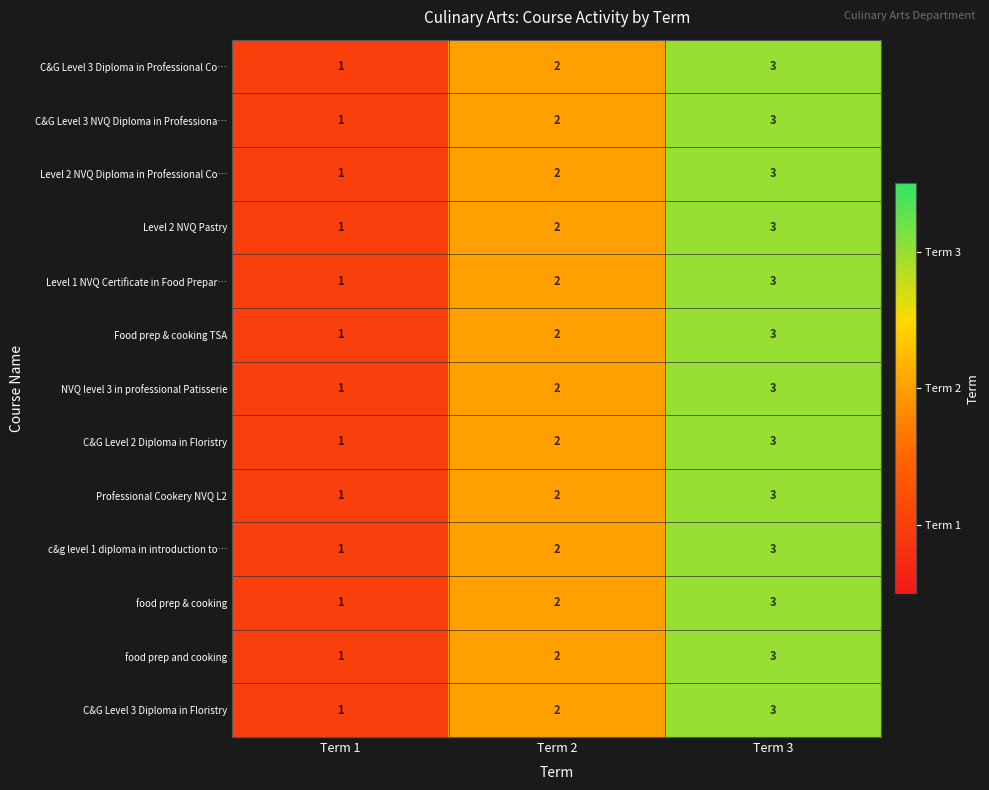

The food prep and cooking series shows 1 at Term 1. True or false?

True